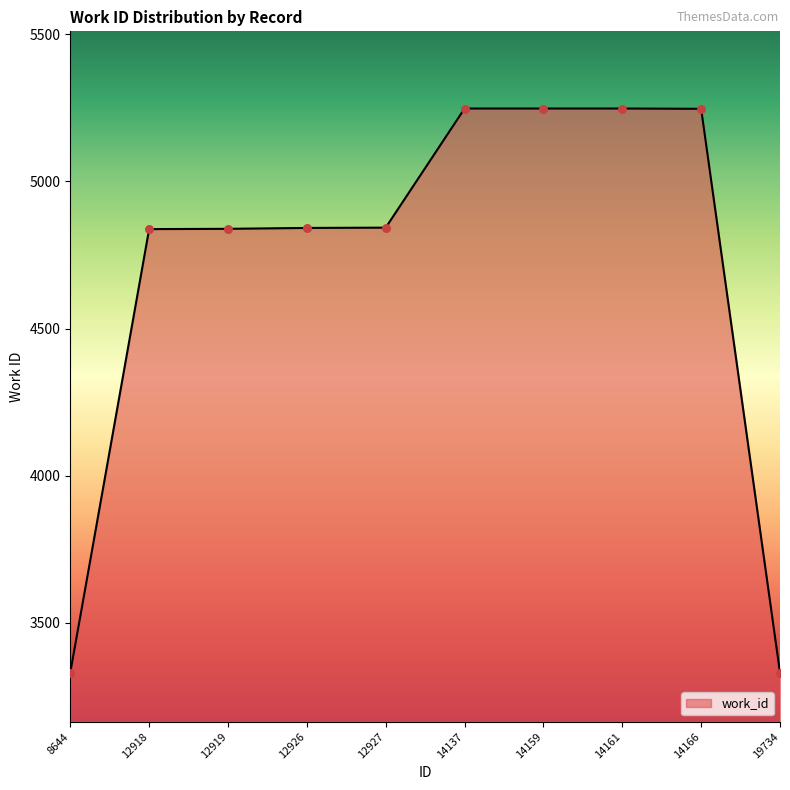

Which has a higher value, 19734 or 12919?

12919